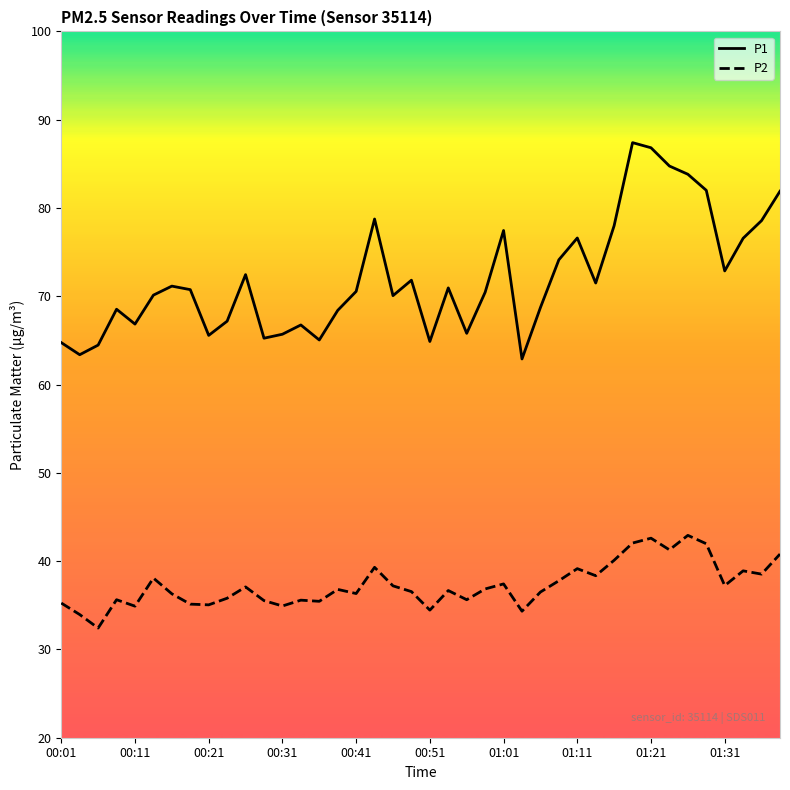

True or false: P2 and P1 cross at least once.

False